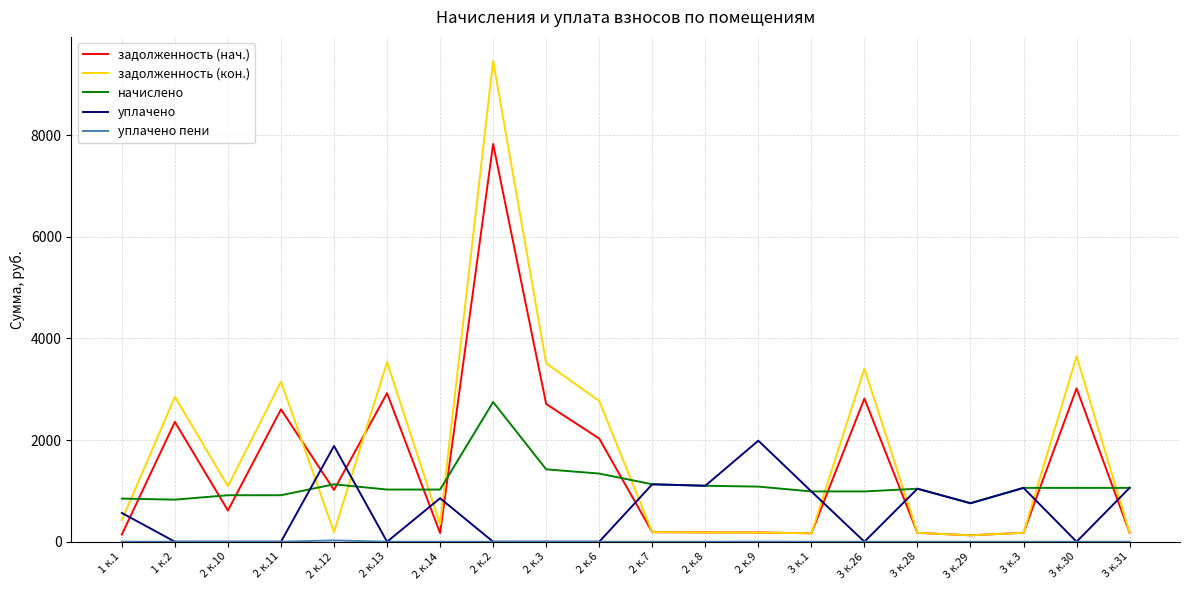

At which category is the sum across all series the highest?

2 к.2